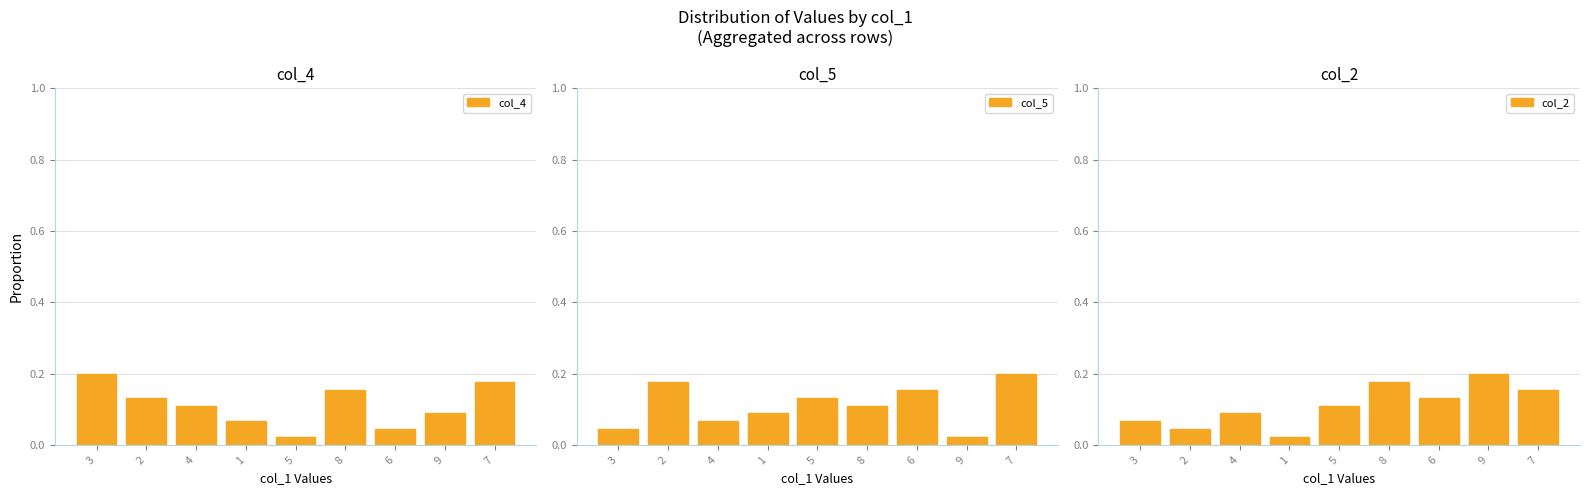

How many categories are shown in the chart?

9